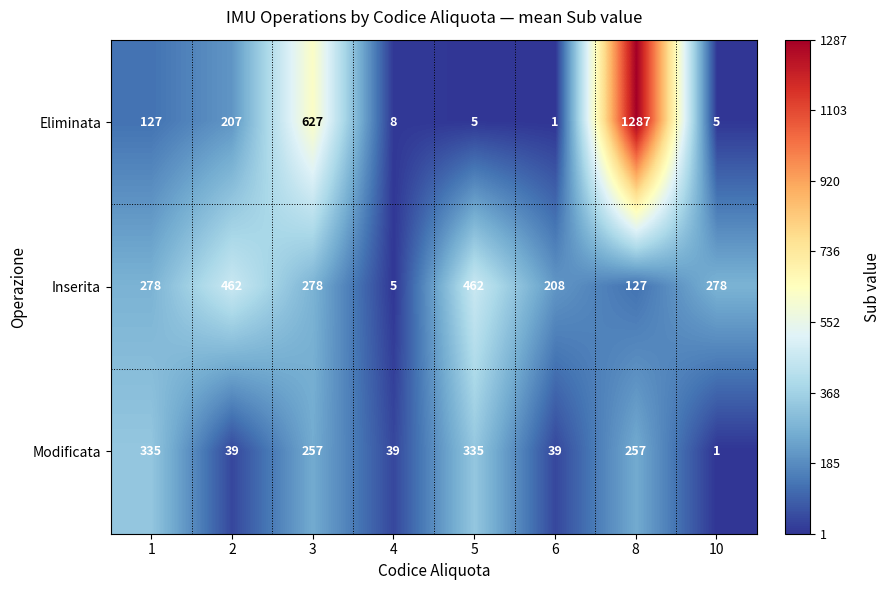

Is it true that Eliminata equals 127 at 1?

True